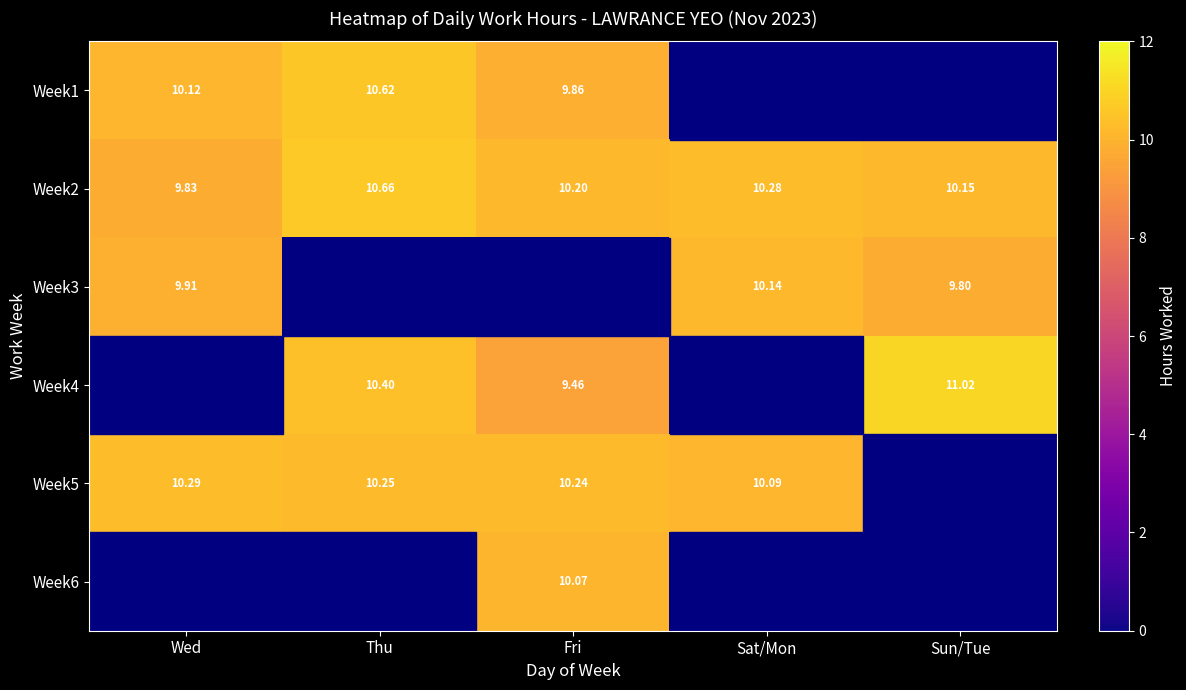

Between Sat/Mon and Fri, which is larger?

Fri